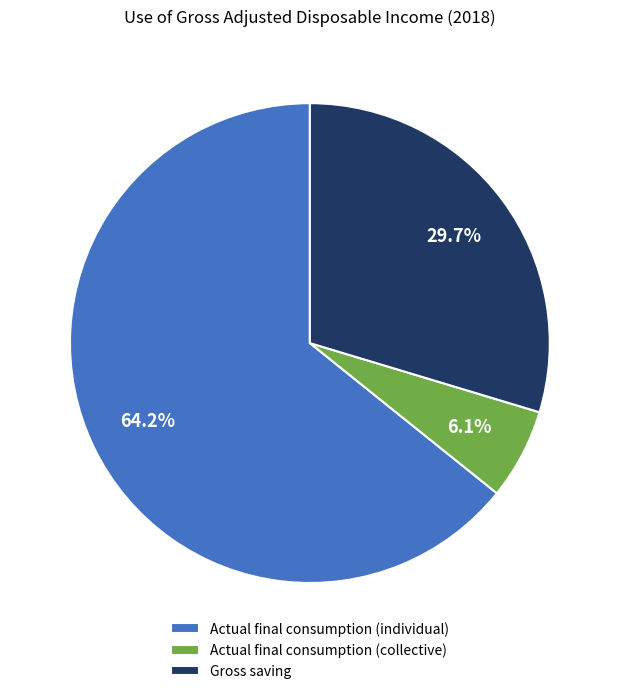

Which slice is the largest?

Actual final consumption (individual)